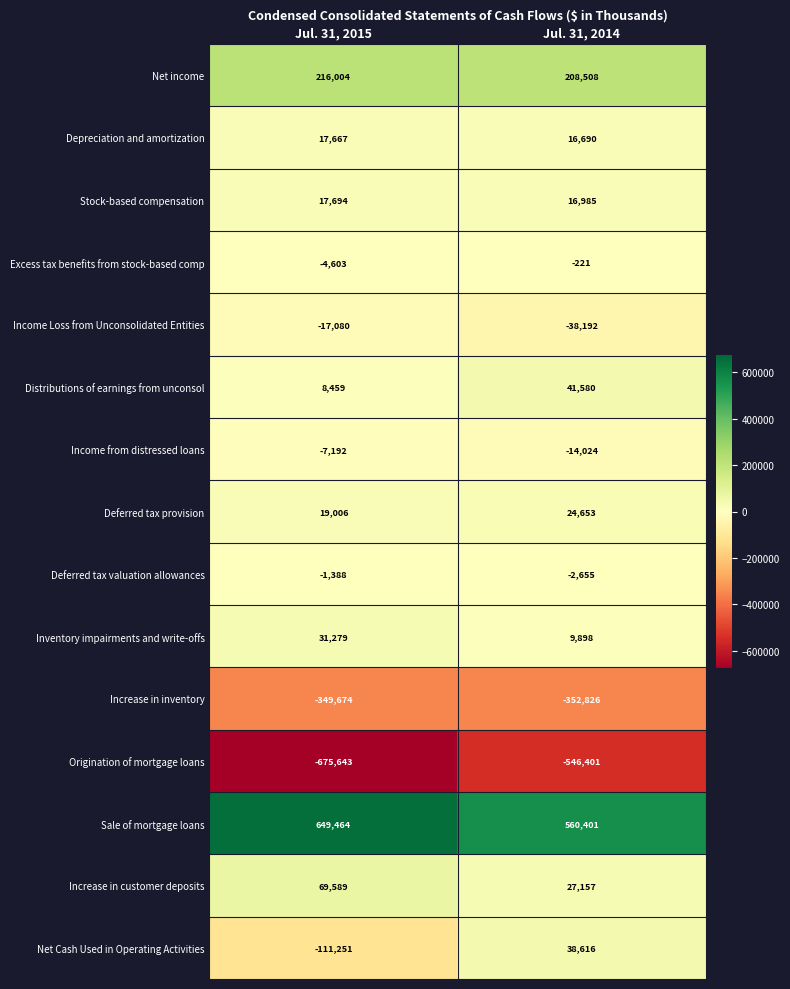

Which series has the largest range (max minus min)?

Net Cash Used in Operating Activities